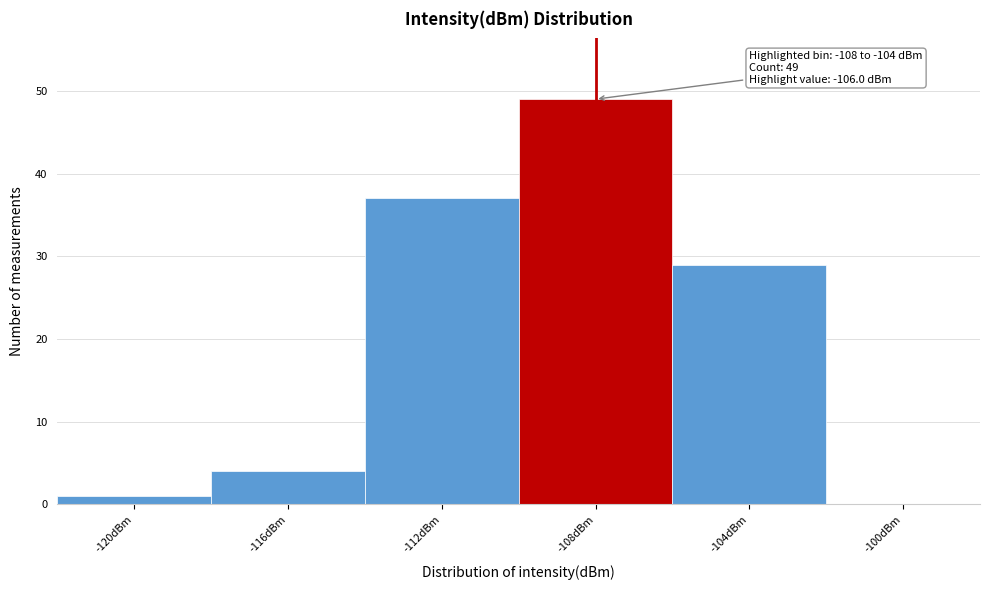

Reading left to right, extract all data points from this chart.

-120dBm=1	-116dBm=4	-112dBm=37	-108dBm=49	-104dBm=29	-100dBm=0